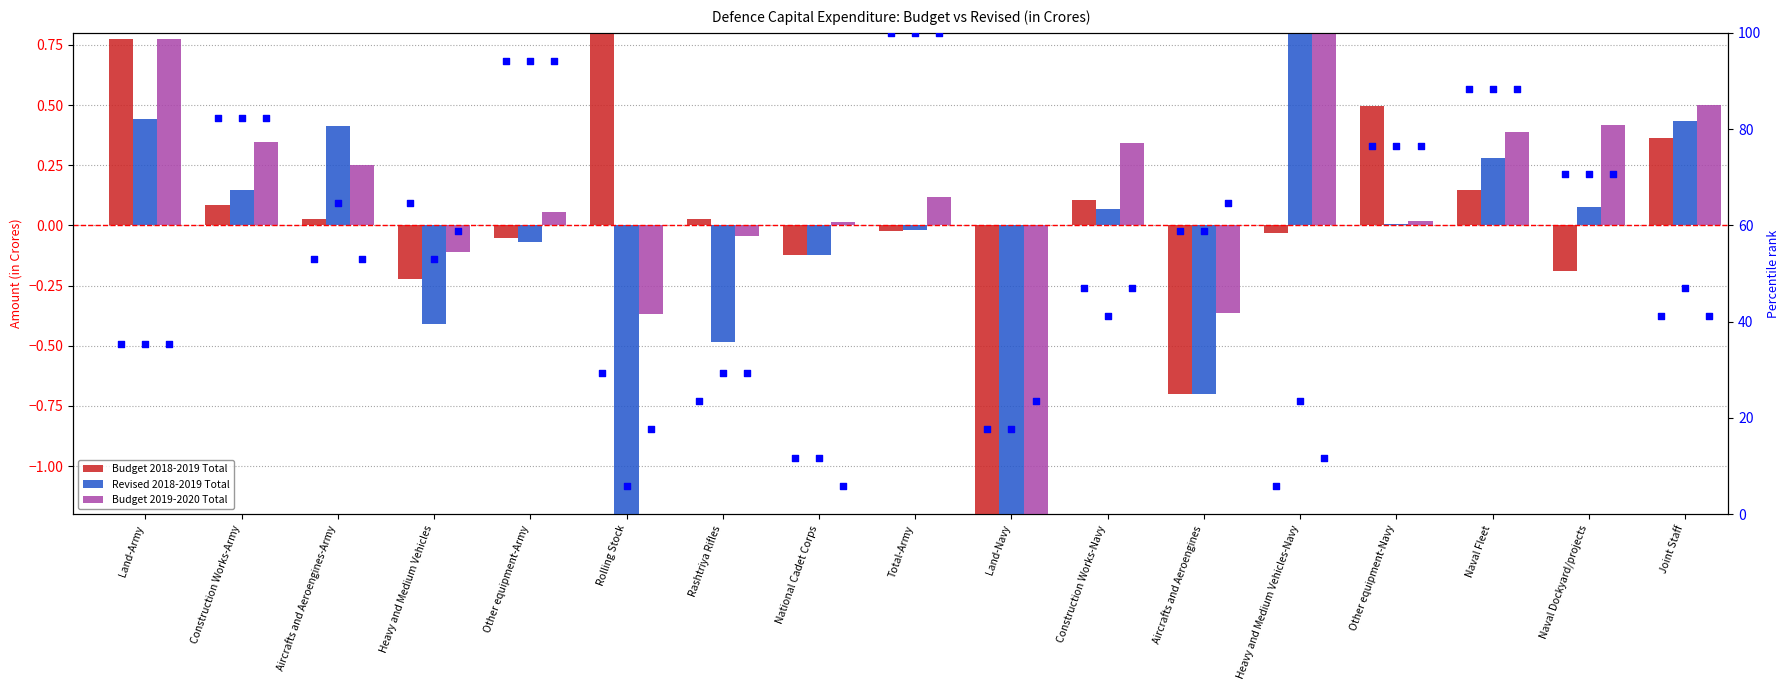

Which series reaches the minimum Y coordinate?

Revised 2018-2019 Total